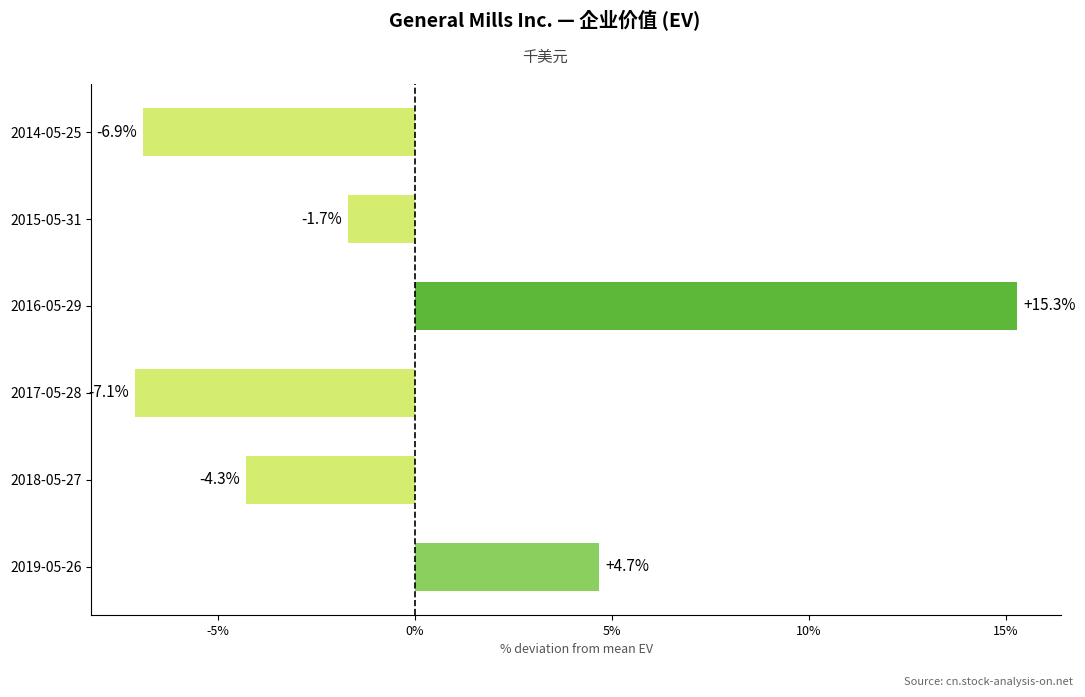

Which label corresponds to the largest value in the chart?

2016-05-29